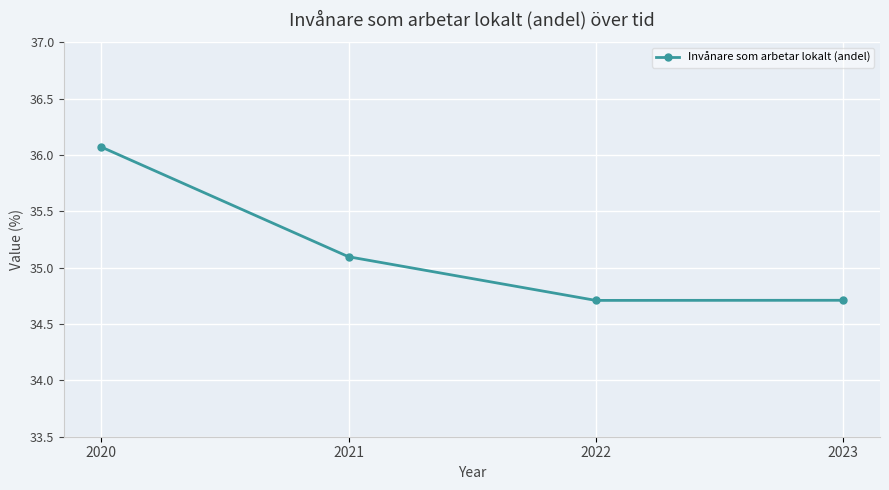

Where is the first local minimum?

2022